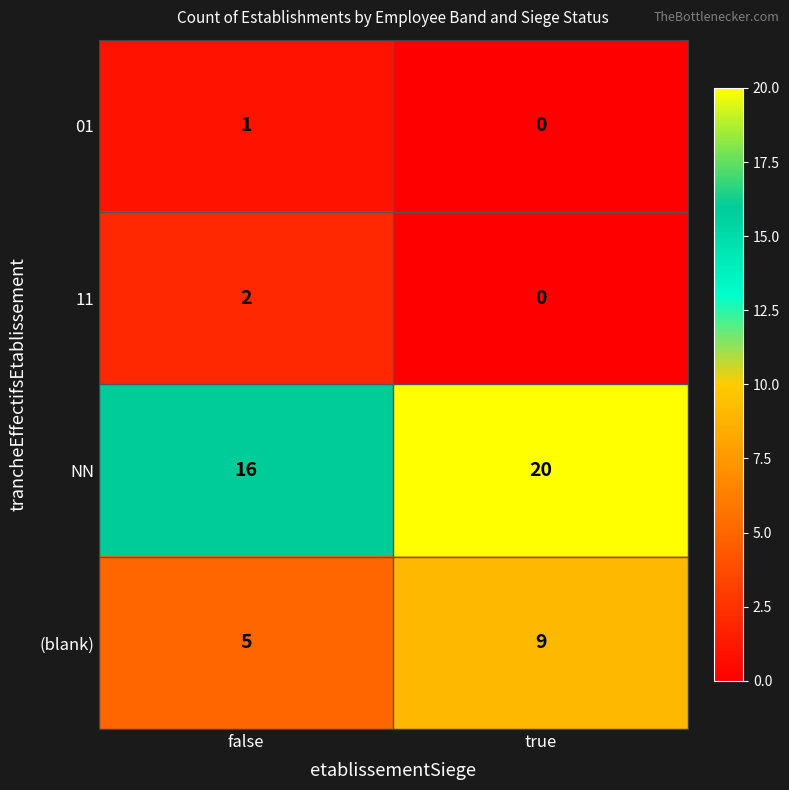

The value of NN at false is 9. True or false?

False